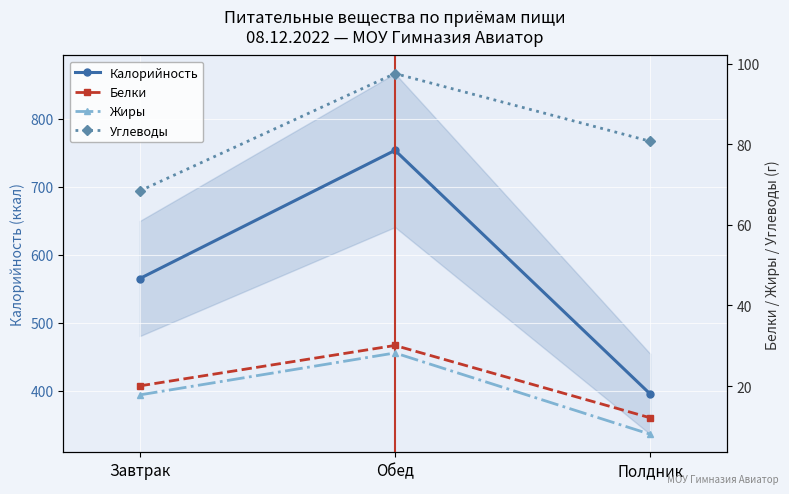

What is the label of the 2nd point from the right?

Обед